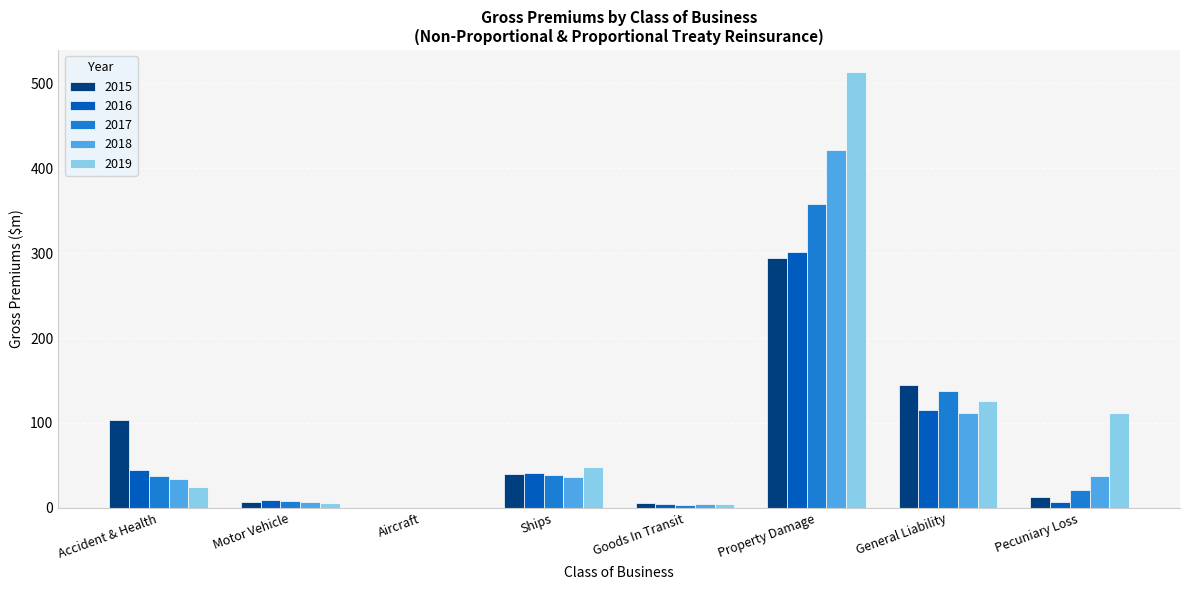

True or false: 2016 has a value of 461.2 at Property Damage.

False